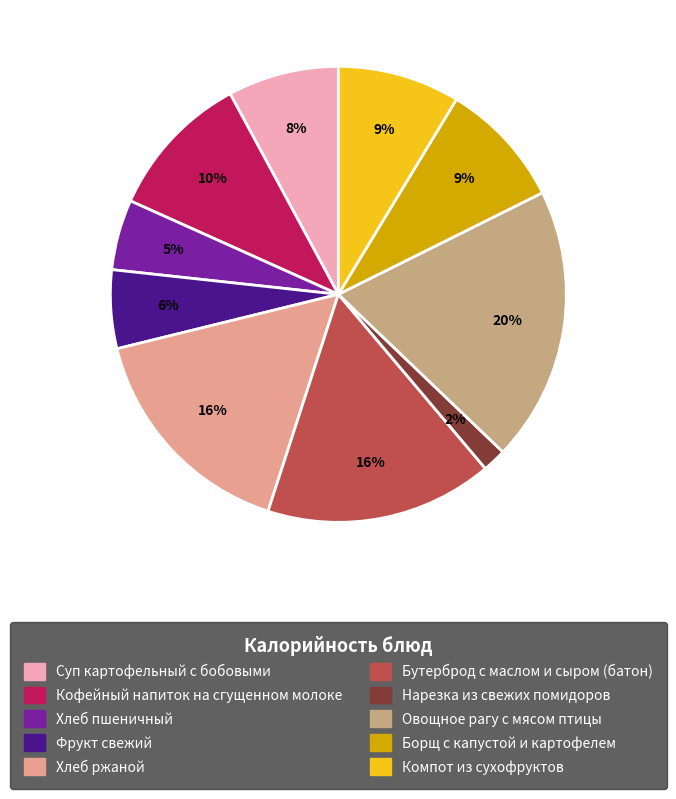

What is the total percentage of Суп картофельный с бобовыми and Кофейный напиток на сгущенном молоке?

18.3%